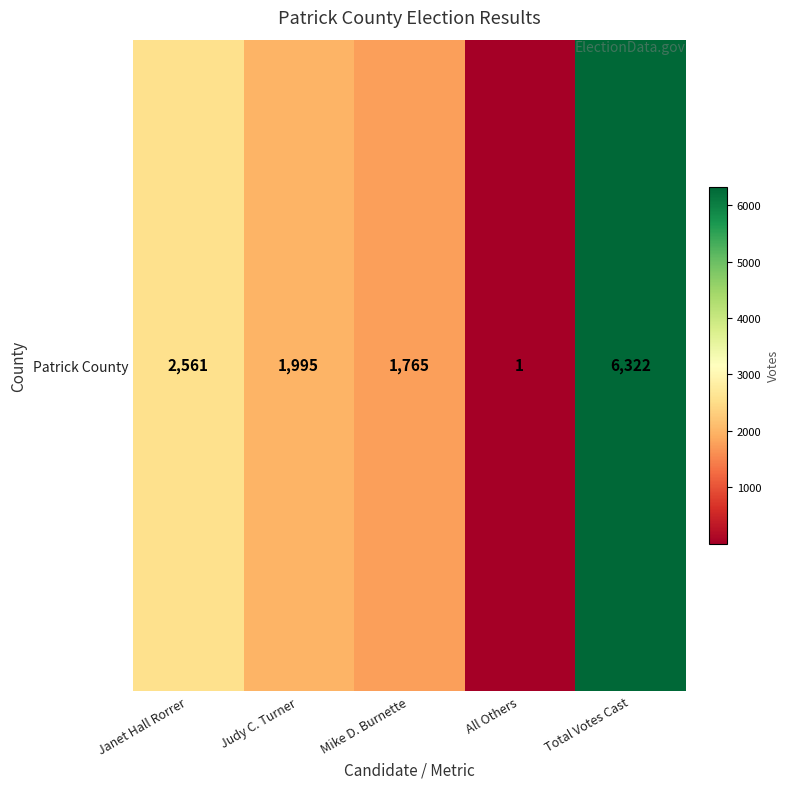

At which label is the value closest to 3161?

Janet Hall Rorrer